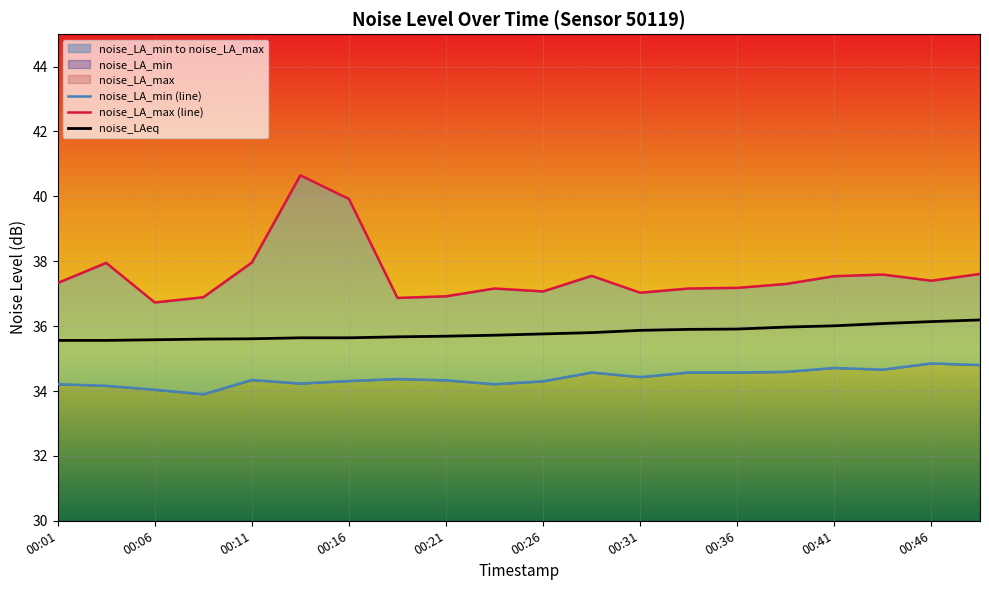

What is the lowest value of the noise_LAeq series?

35.6